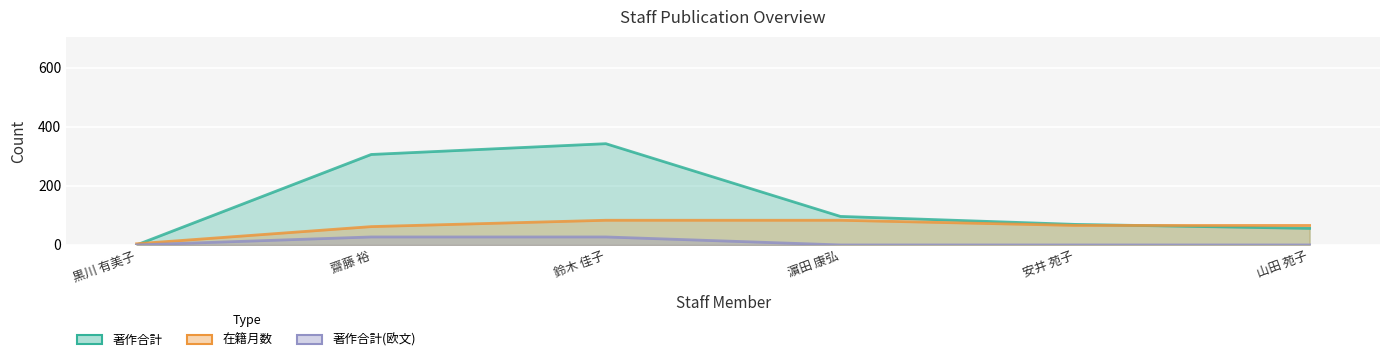

How many 著作合計(欧文) (line) values are between 0 and 27?

6